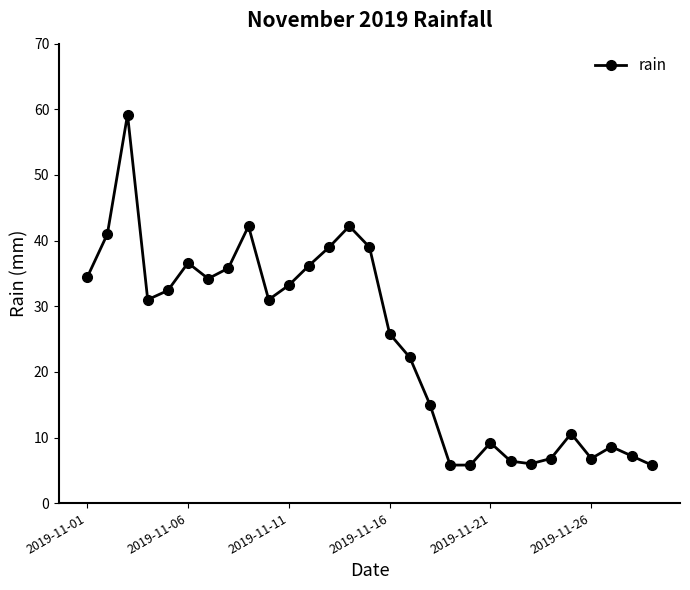

What is the value of the 28th point from the left?

7.2